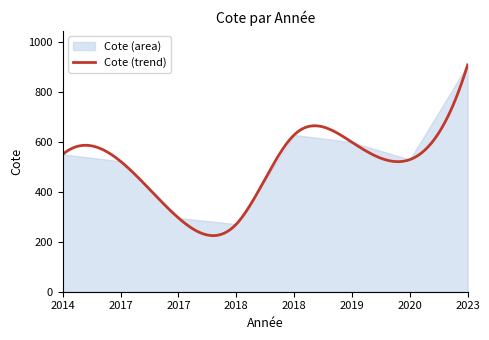

At which category does the chart reach its peak across all series?

2023